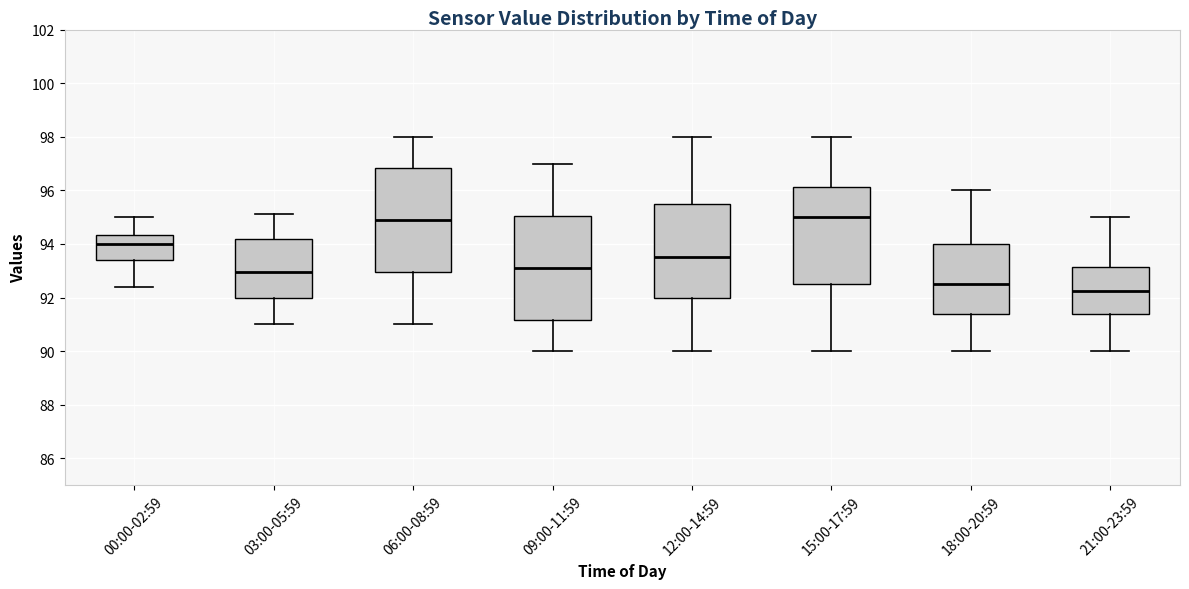

Reading left to right, read every box against the y-axis: the position of its median line, the range the box covers, and the ends of its whiskers. The values are not printed on the chart, so give them approximately, as read against the axis.

00:00-02:59: median 94.0, box 93.4 to 94.4, whiskers 92.4 to 95.0
03:00-05:59: median 93.0, box 92.0 to 94.2, whiskers 91.0 to 95.2
06:00-08:59: median 95.0, box 93.0 to 96.8, whiskers 91.0 to 98.0
09:00-11:59: median 93.2, box 91.2 to 95.0, whiskers 90.0 to 97.0
12:00-14:59: median 93.6, box 92.0 to 95.6, whiskers 90.0 to 98.0
15:00-17:59: median 95.0, box 92.6 to 96.2, whiskers 90.0 to 98.0
18:00-20:59: median 92.6, box 91.4 to 94.0, whiskers 90.0 to 96.0
21:00-23:59: median 92.2, box 91.4 to 93.2, whiskers 90.0 to 95.0